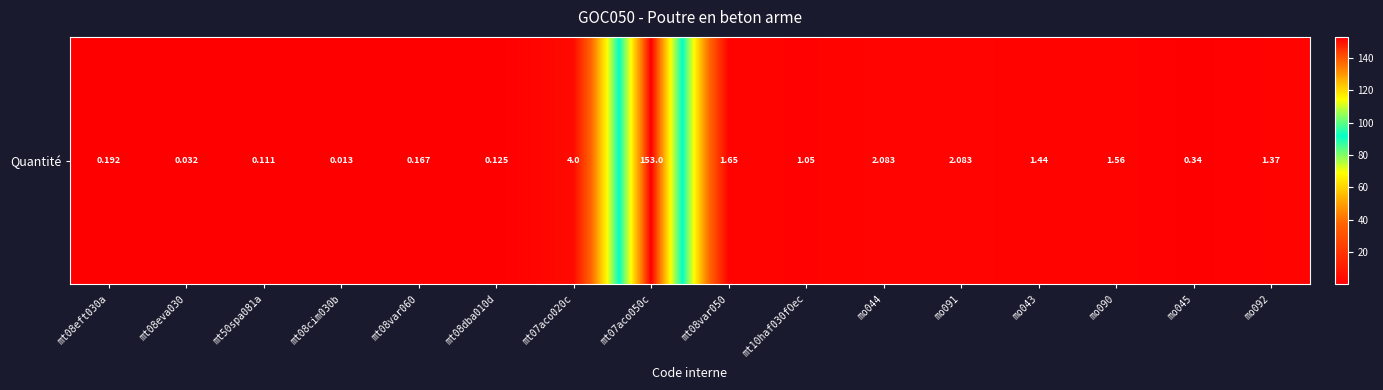

What is the change in value from mt08eva030 to mo091?

+2.1